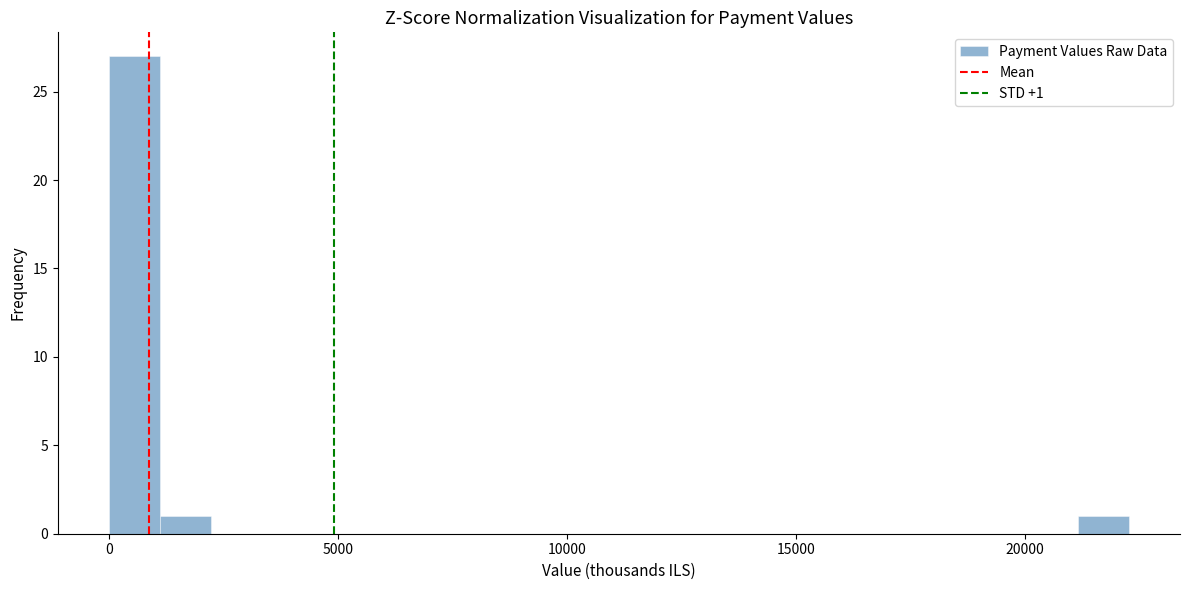

Around what value on the x-axis is the tallest bar? Give the approximate position of its centre, as read against the axis.

500